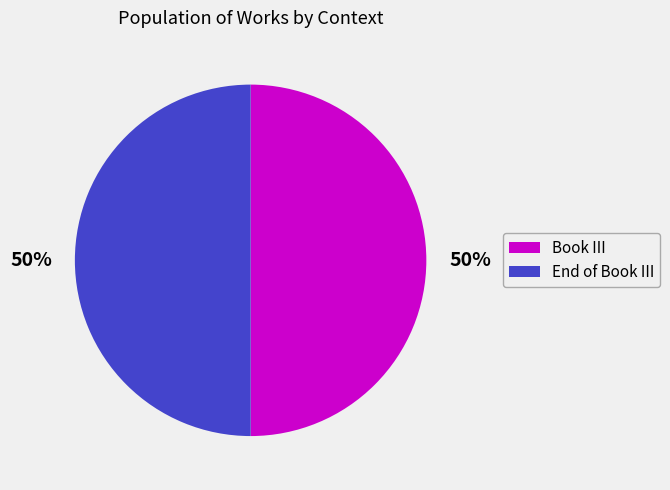

The End of Book III slice represents 50% of the pie. True or false?

True